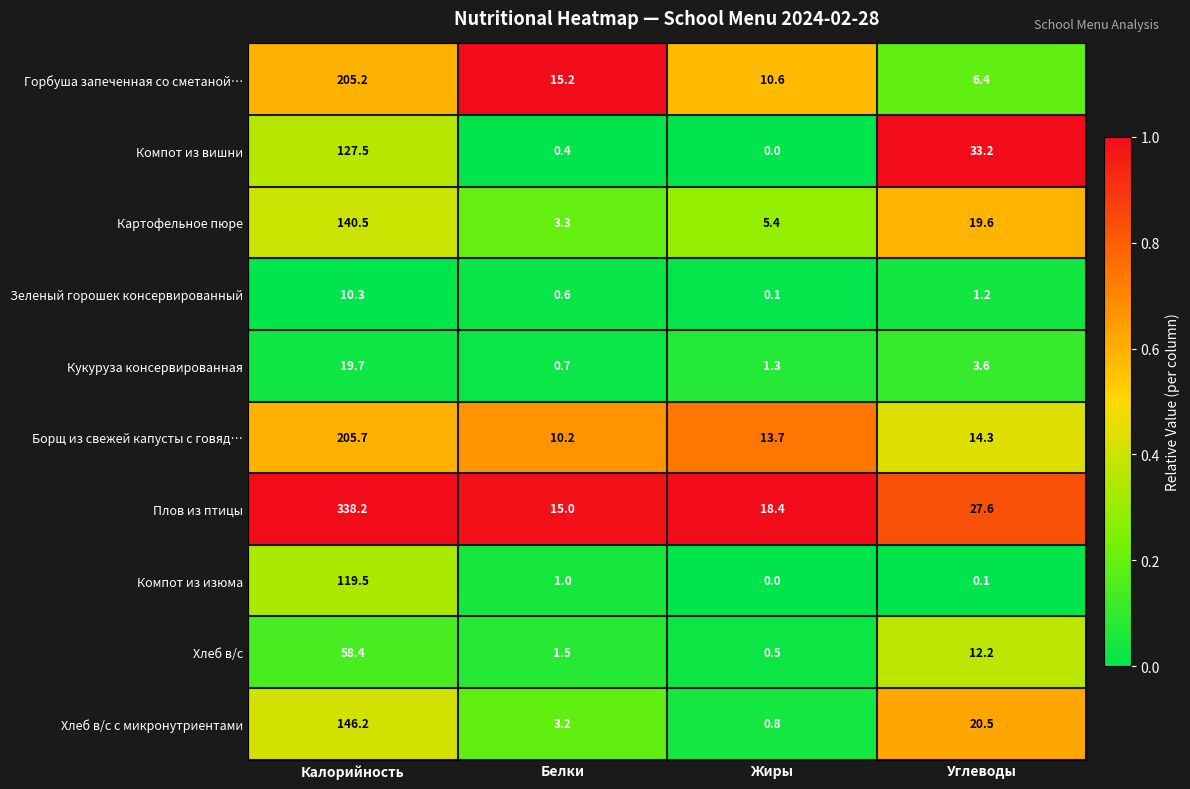

At which category is the sum across all series the highest?

Калорийность